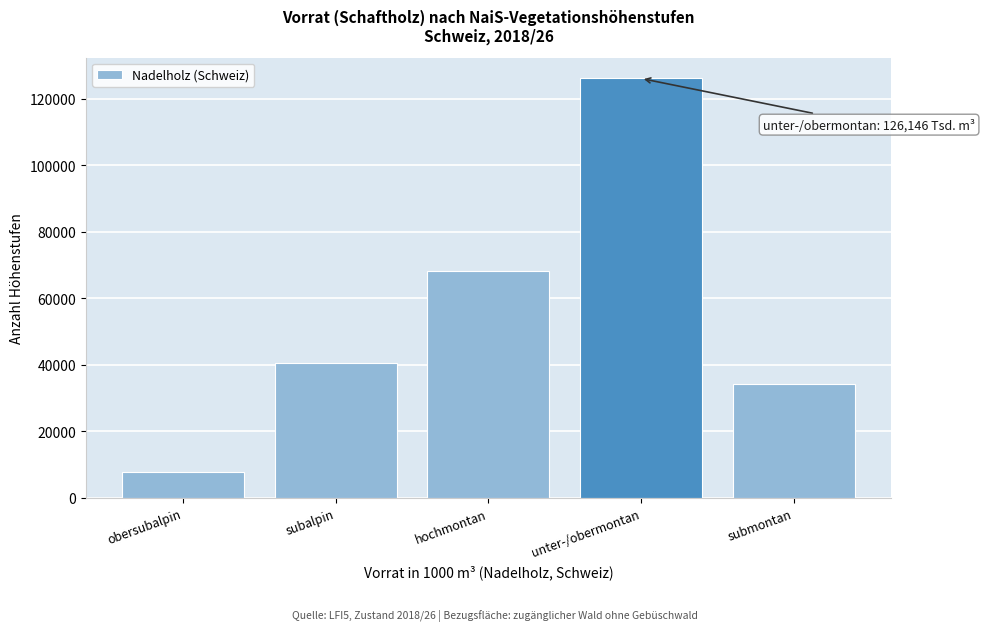

Reading left to right, list all the values displayed in this chart.

obersubalpin=7891	subalpin=40561	hochmontan=68120	unter-/obermontan=126146	submontan=34252